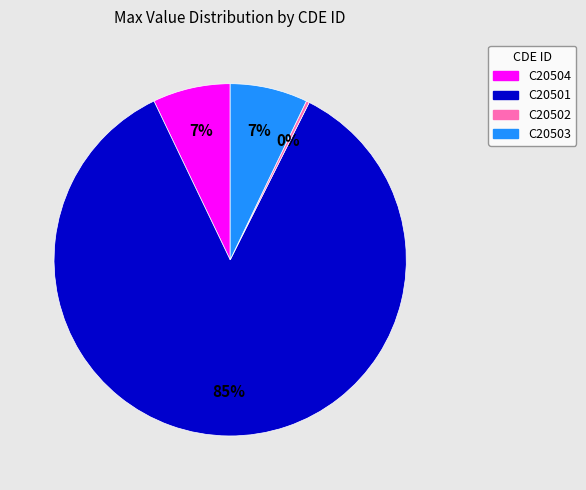

Is it true that C20503 is 1% of the pie?

False